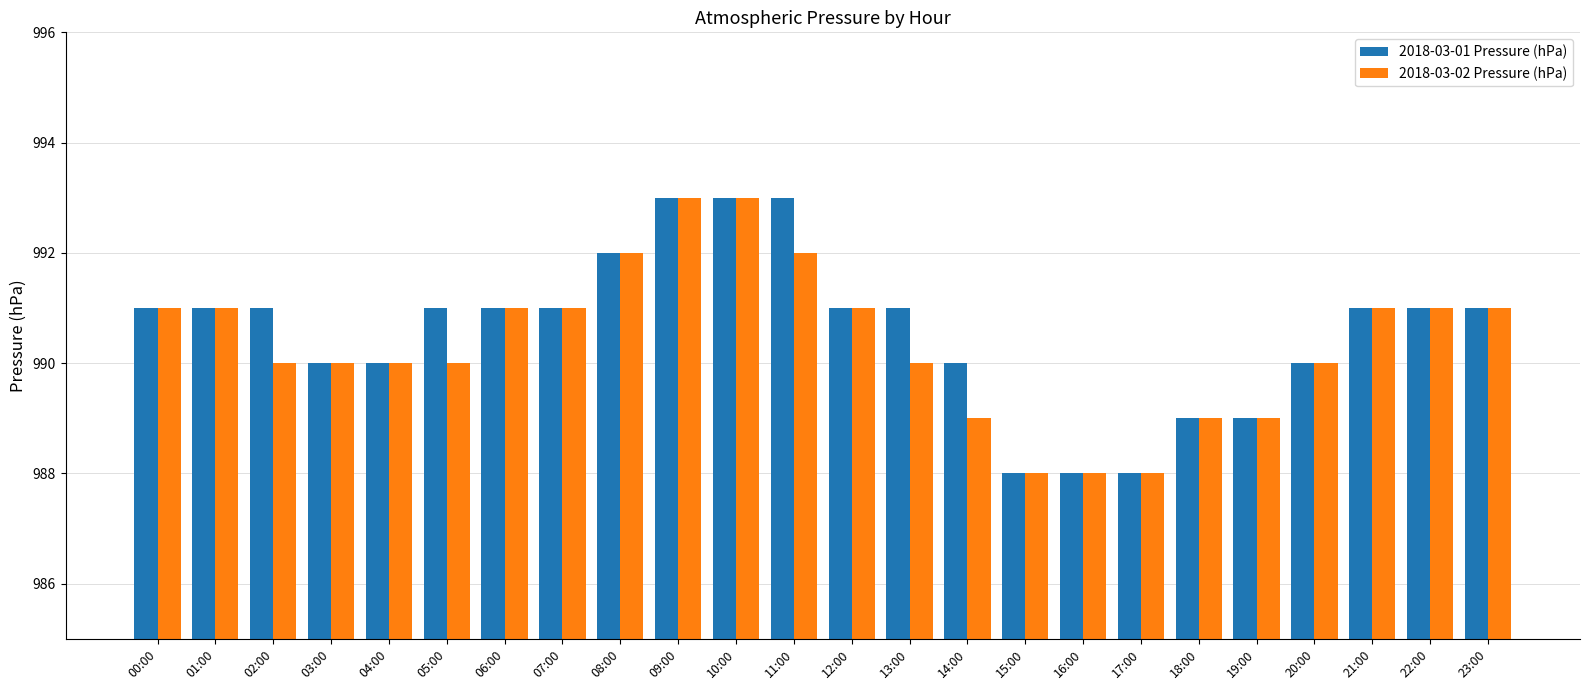

What is the greatest value displayed?

993